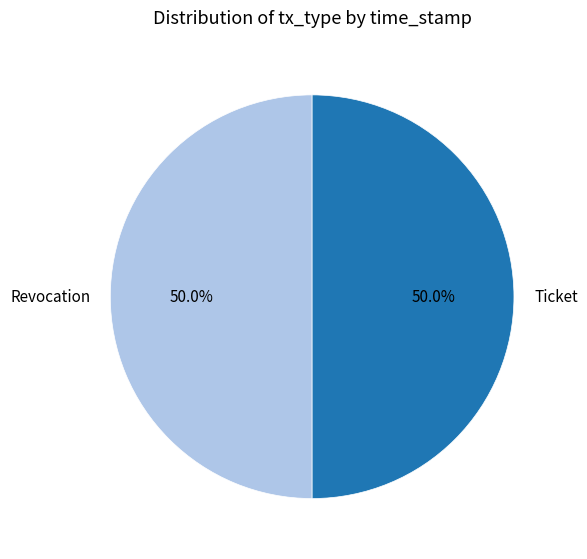

Is it true that Revocation is 50% of the pie?

True